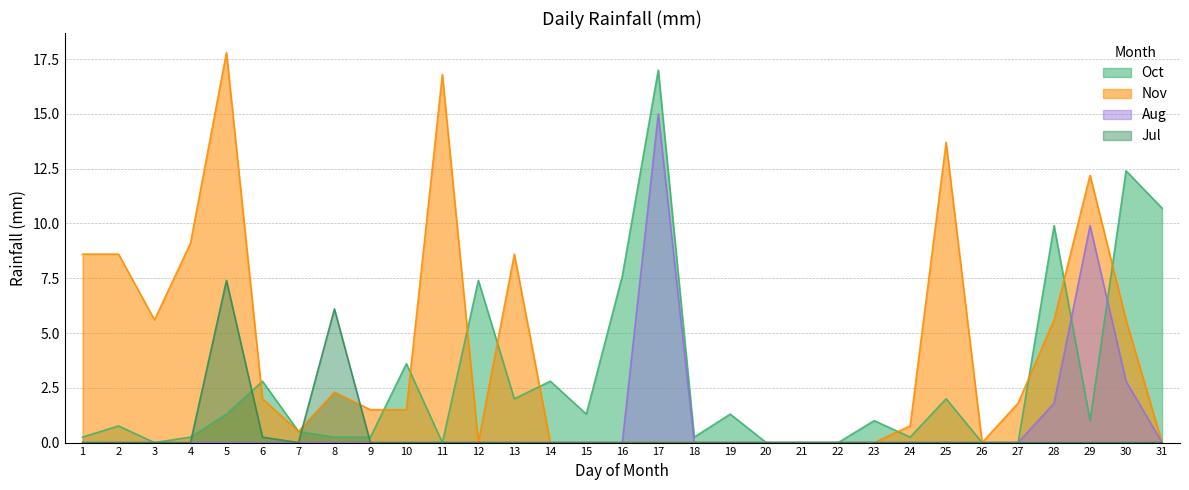

List the series in order of their peak value, highest first.

Nov, Oct, Aug, Jul